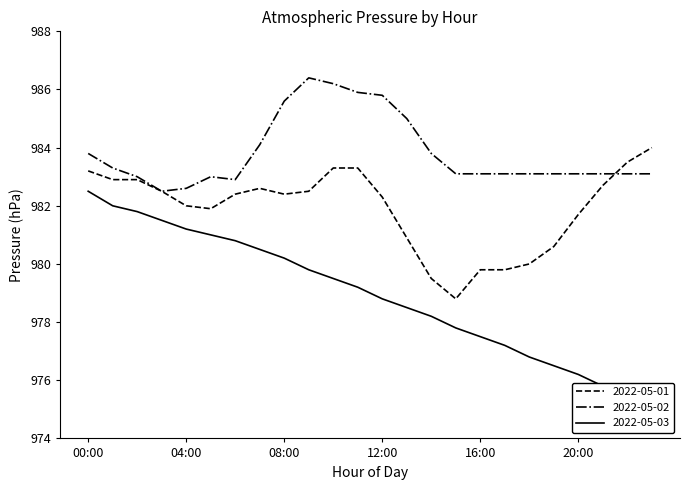

At 17:00, list the series in order from smallest to largest.

2022-05-03, 2022-05-01, 2022-05-02